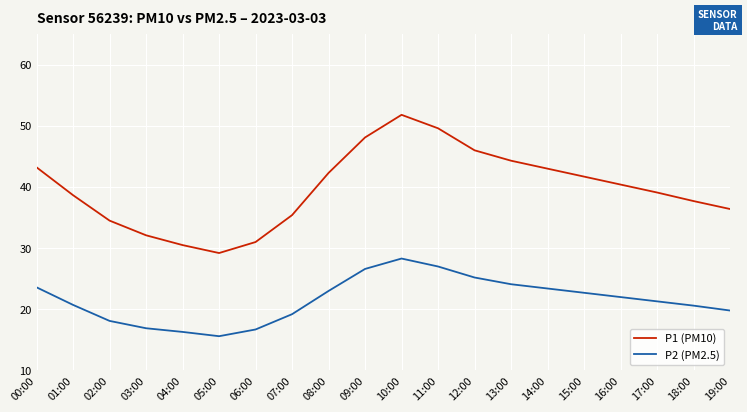

Read the P1 (PM10) value at 19:00.

36.4